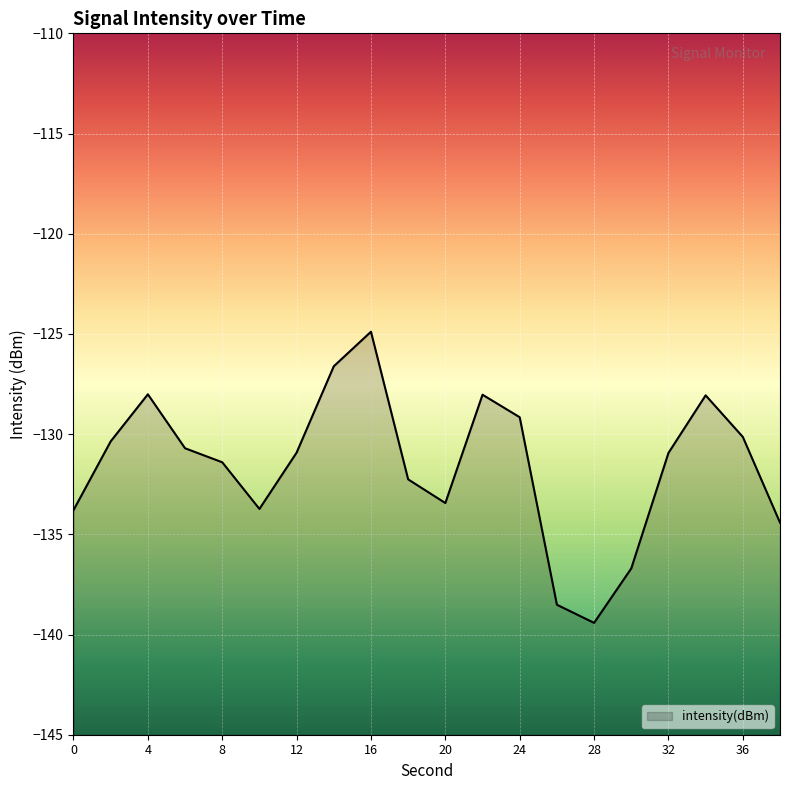

The value at 12 is -130.9. True or false?

True